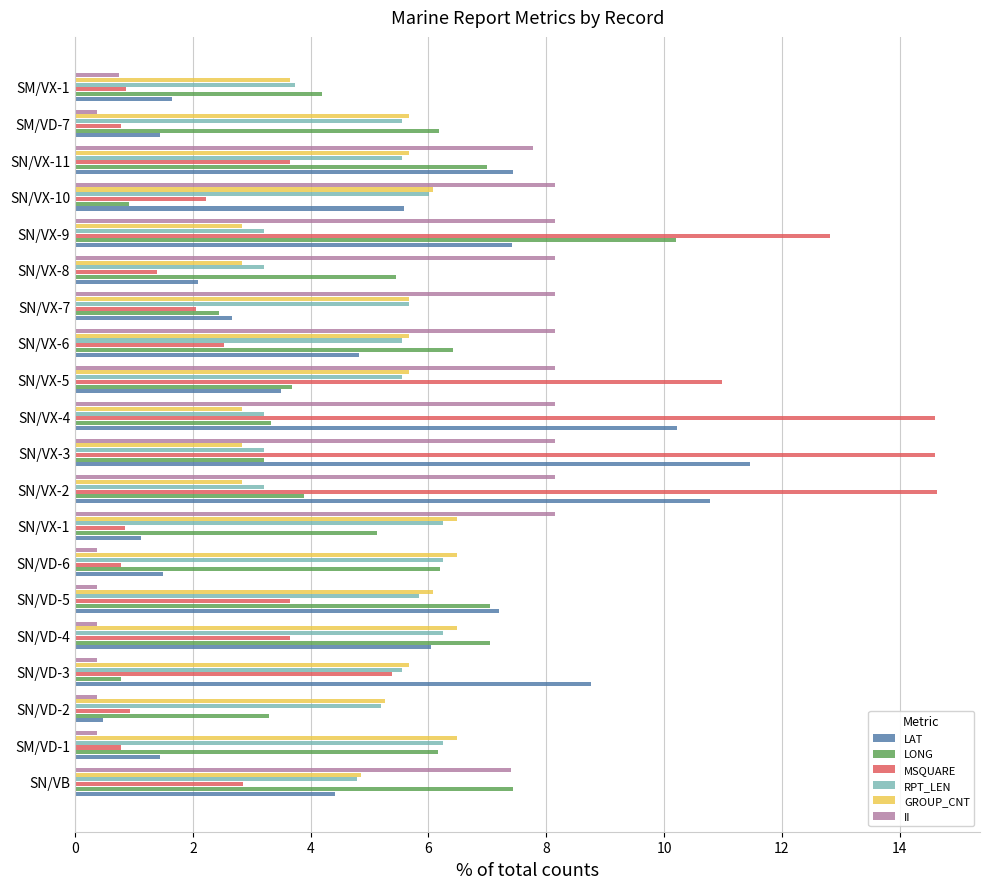

What is the difference between the highest and lowest values at SN/VD-3?

8.4